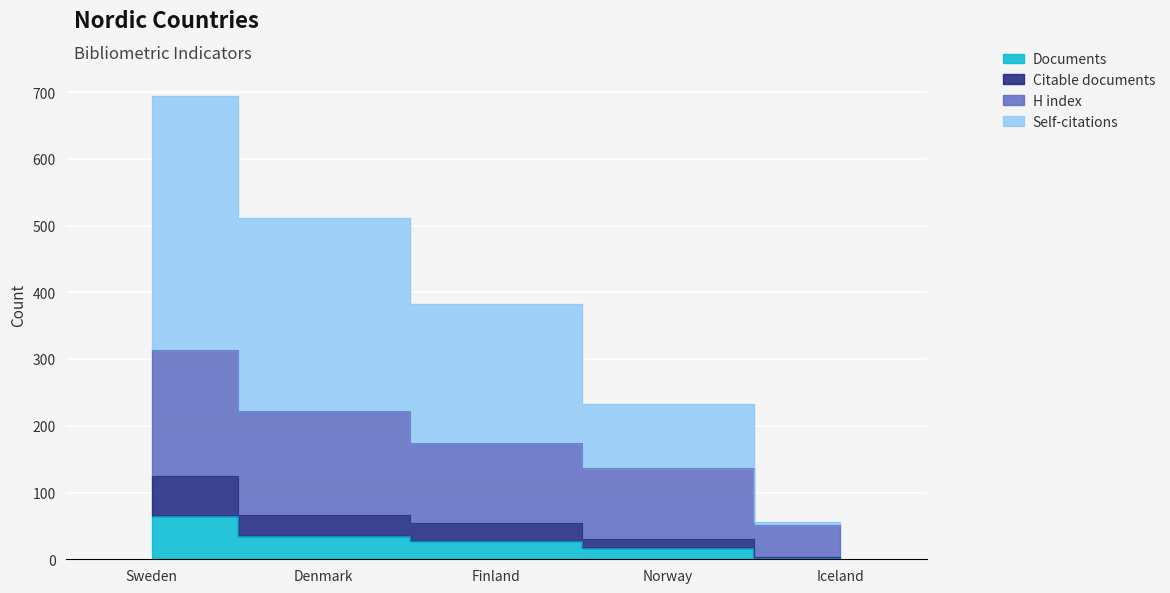

What is the label of the 2nd point from the right?

Norway